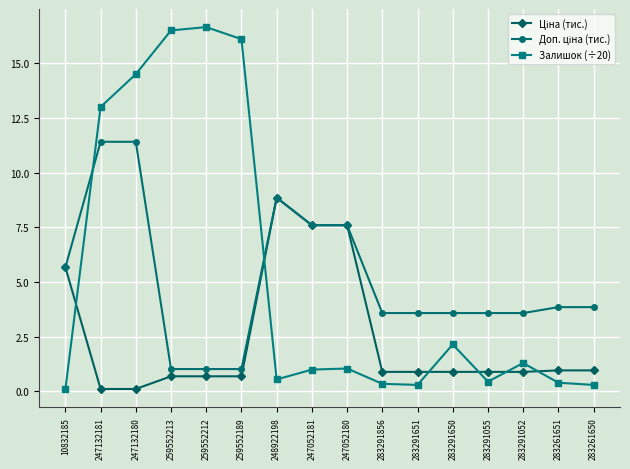

What is the label of the 15th point from the right?

247132181